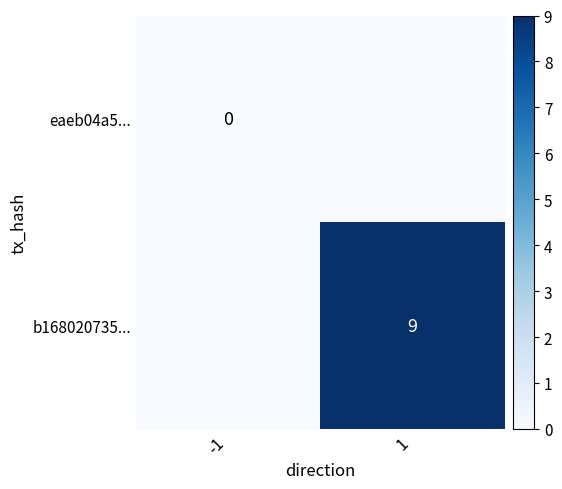

The b168020735... series shows 13 at 1. True or false?

False